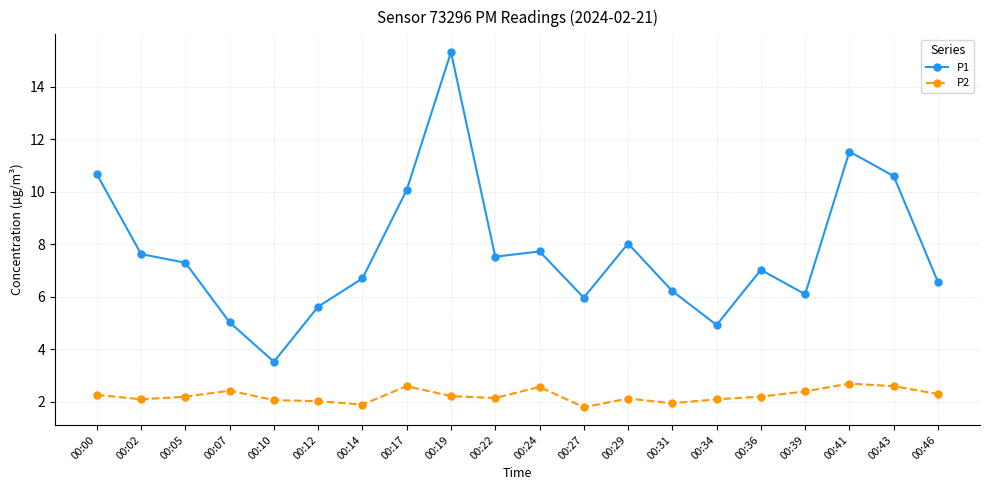

Count the number of data series in this chart.

2